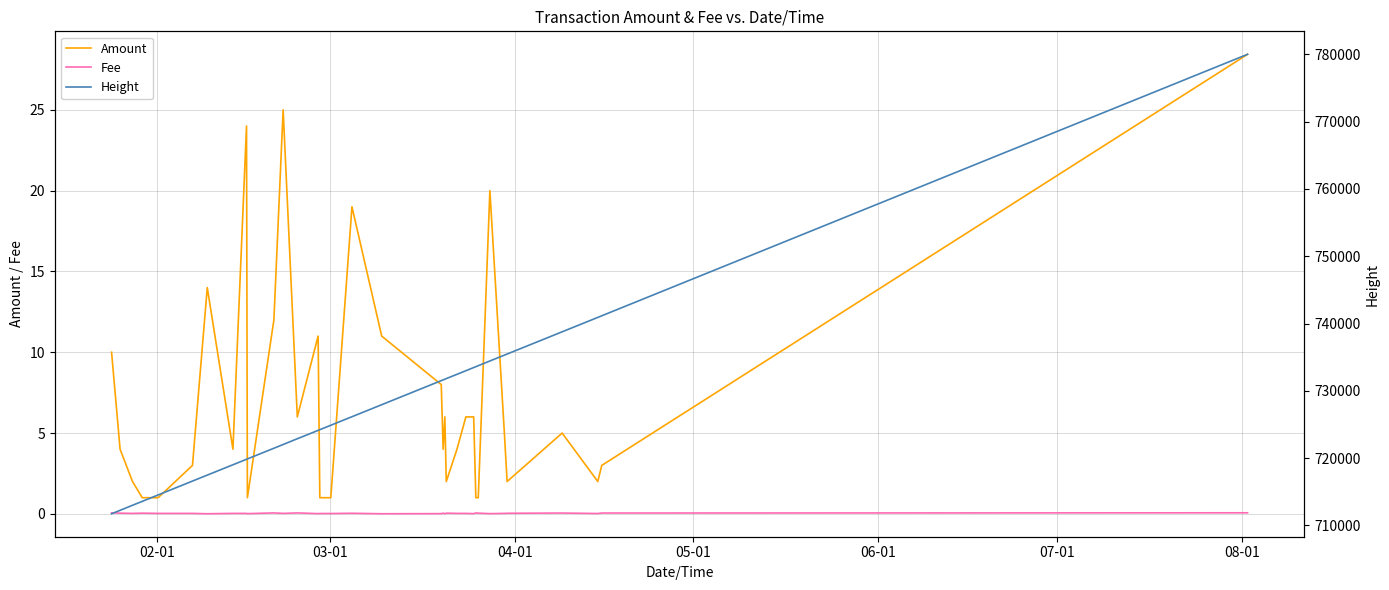

What is the highest value of the Amount series?

28.4